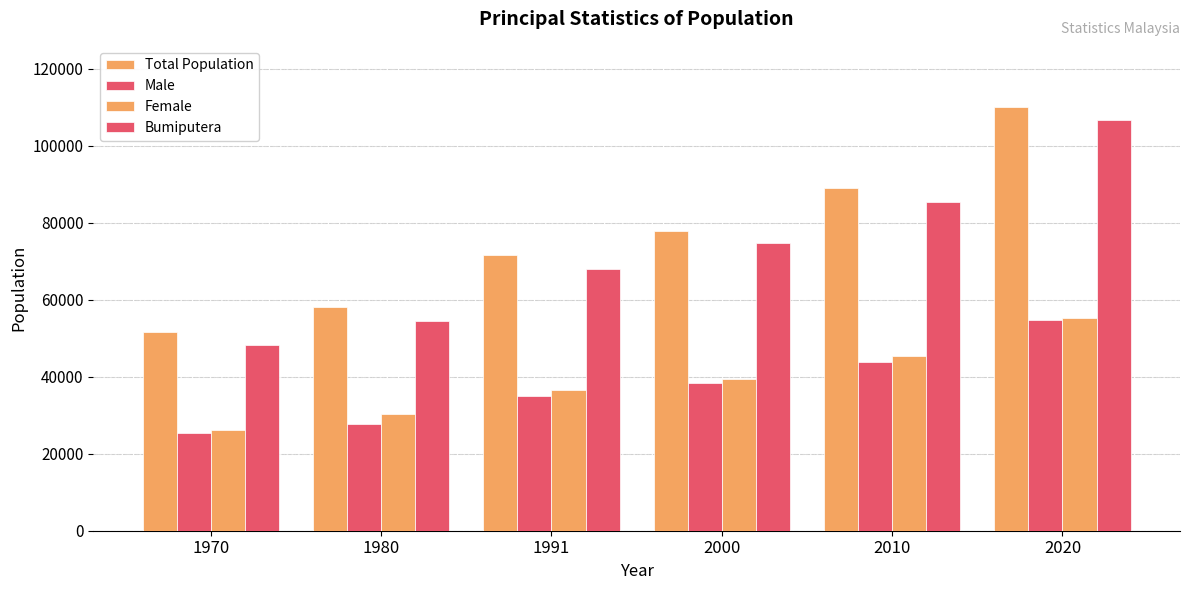

What is the maximum value shown in the chart?

110008